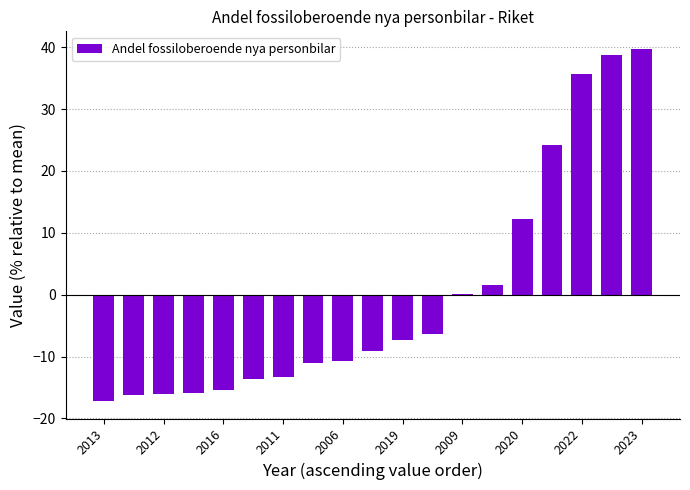

What is the greatest value displayed?

39.7